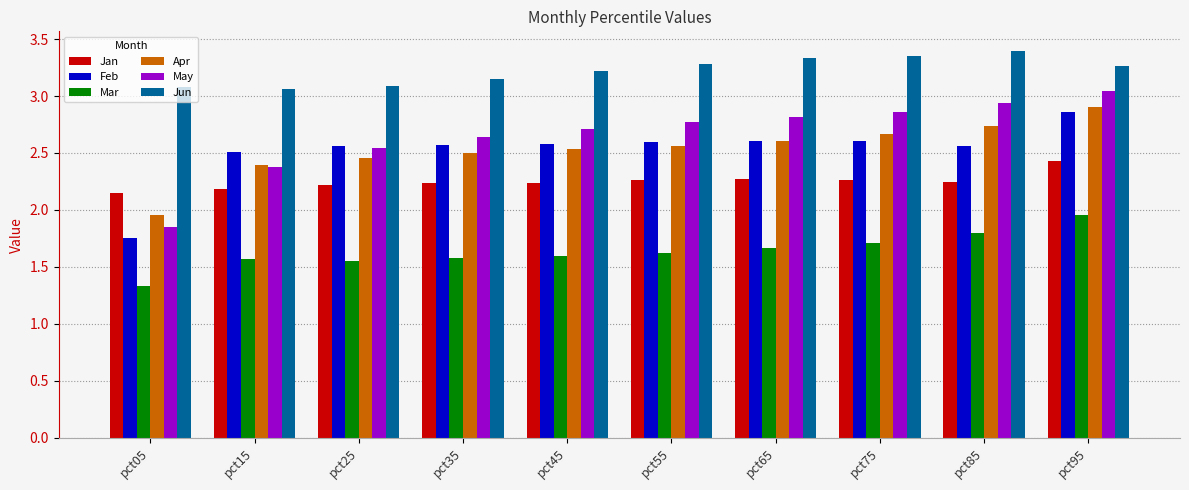

Does the chart contain any negative values?

No